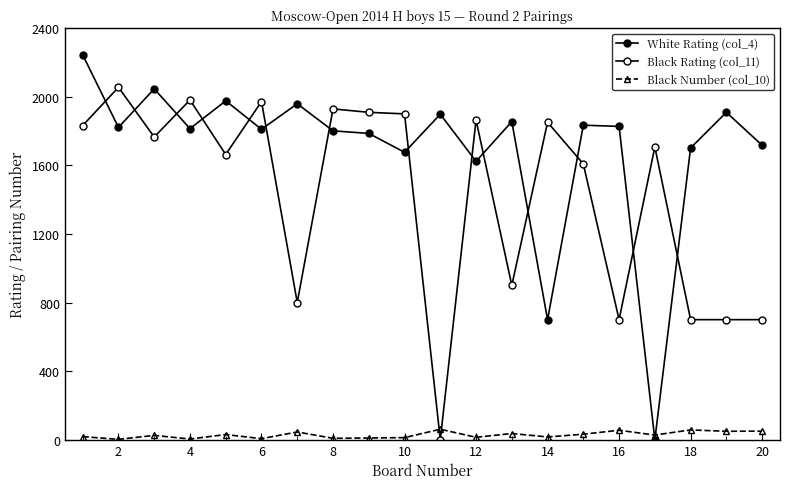

Is this an area chart (filled region under the line)?

No